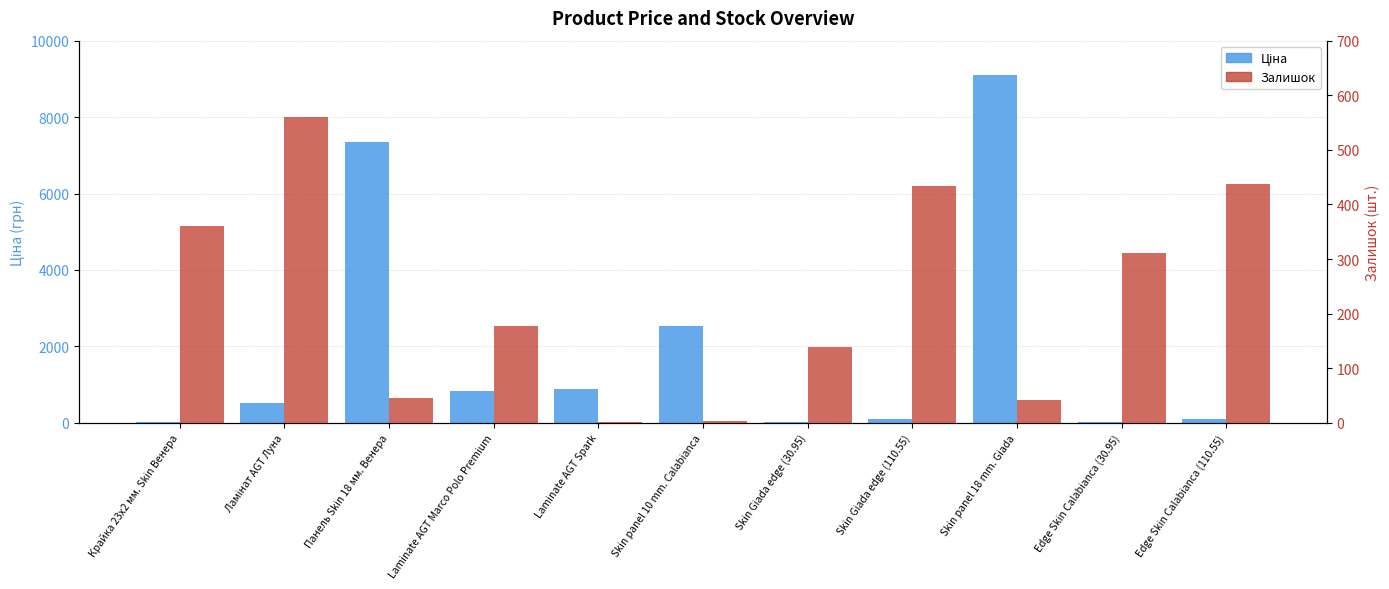

What position from the left is Edge Skin Calabianca (110.55)?

11